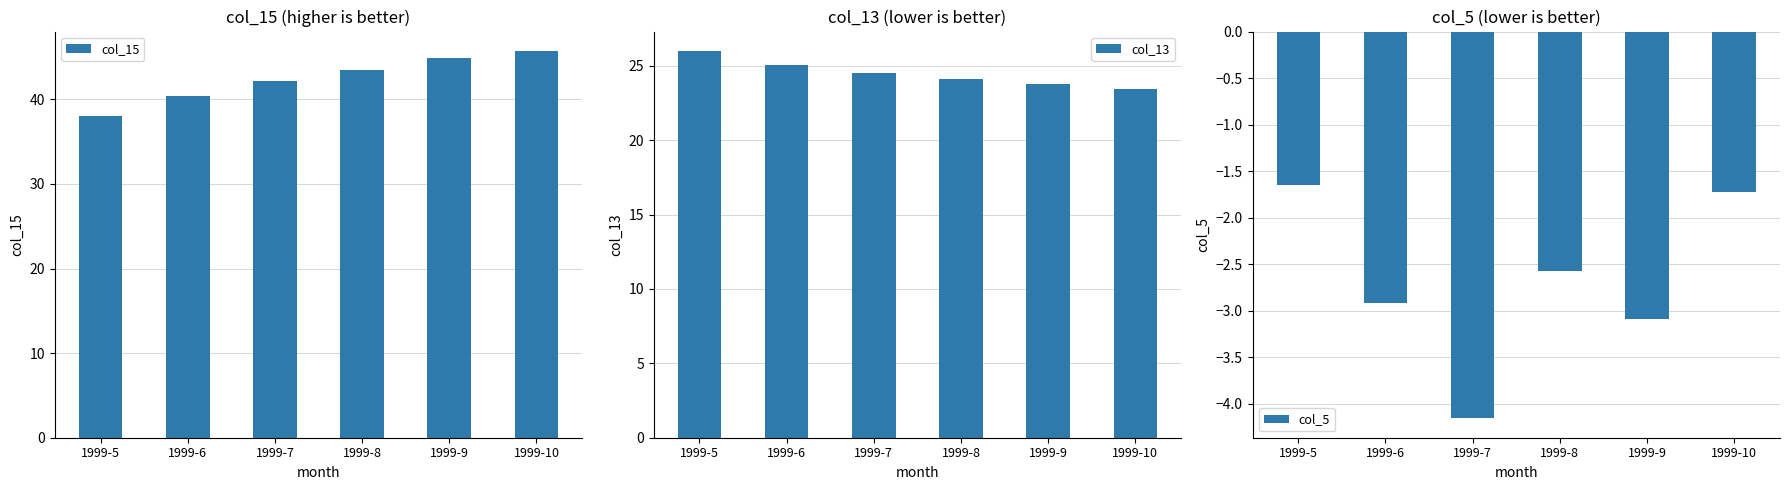

Which series changed the most between 1999-7 and 1999-10?

col_15